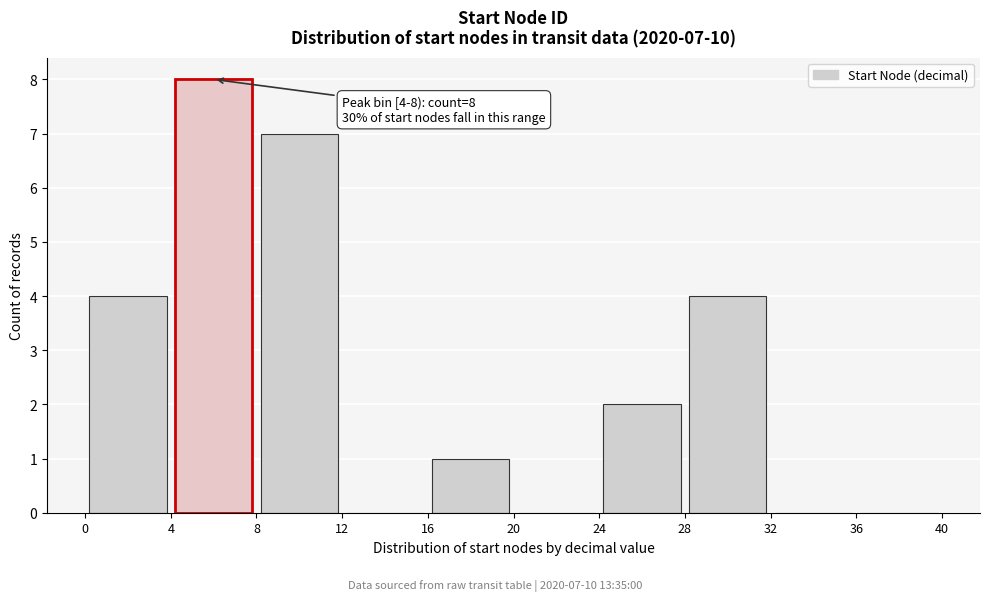

Which range on the x-axis has the tallest bar?

4 to 8